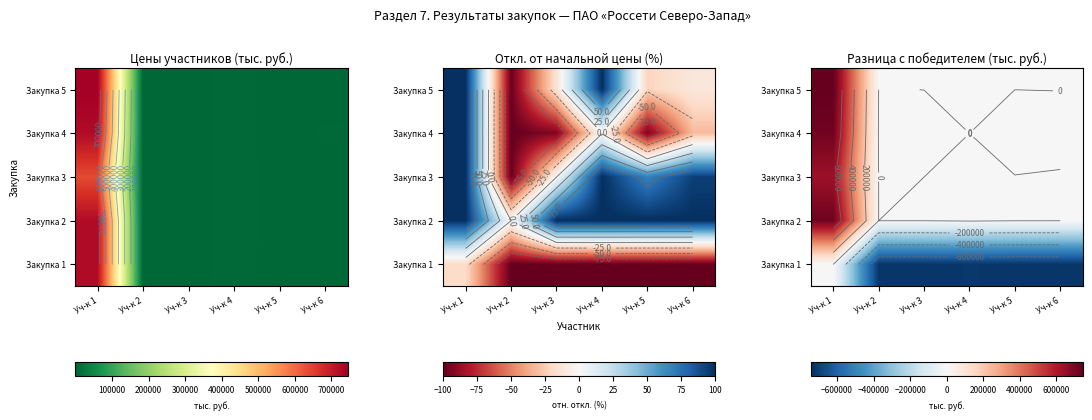

The Закупка 4 series shows -5108.3 at Уч-к 5. True or false?

True